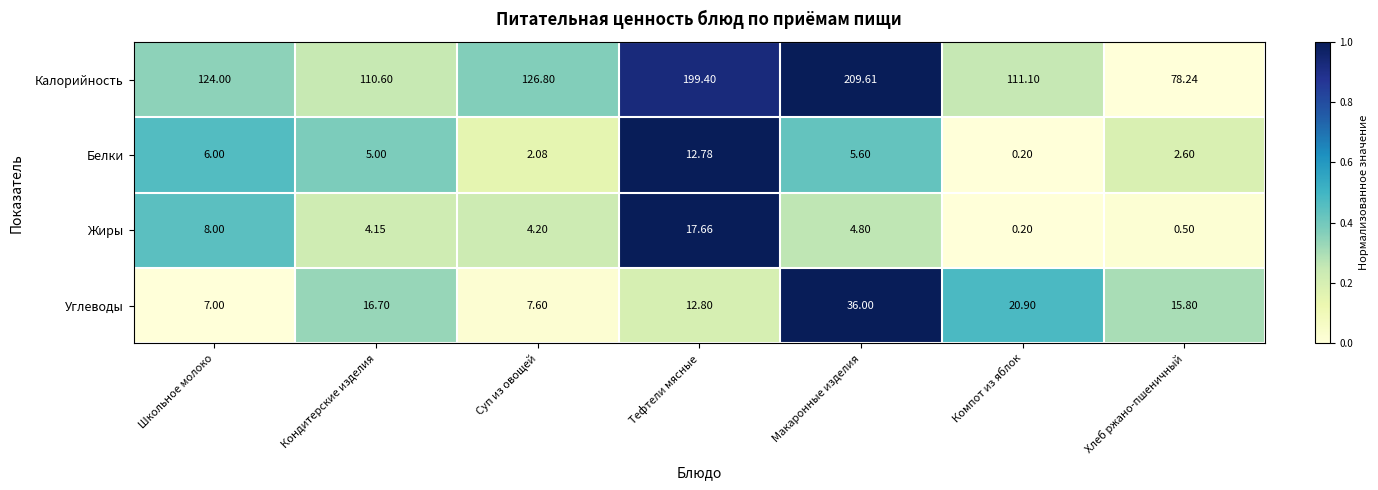

Is the value of Углеводы at Тефтели мясные greater than the value of Калорийность at Компот из яблок?

No